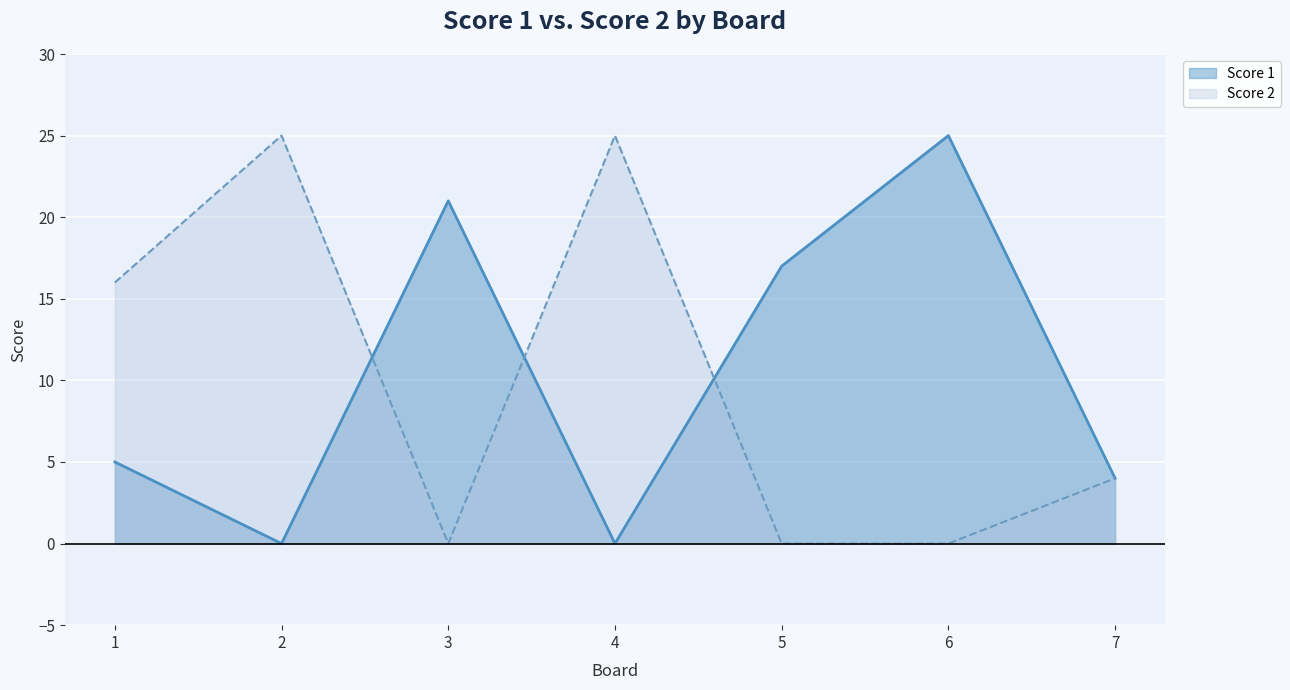

How many data points in Score 1 are above 5?

3